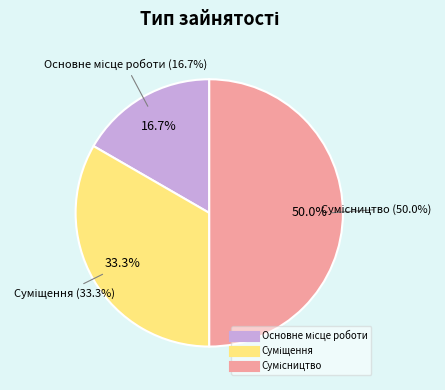

To the nearest percent, what percentage of the pie is Сумісництво?

50%